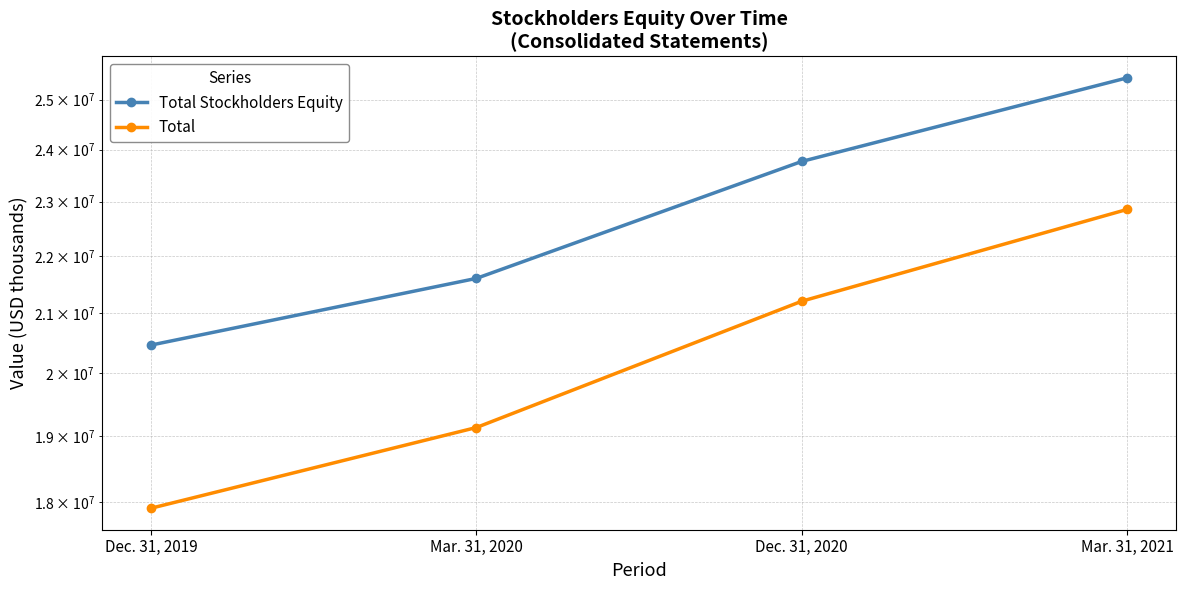

What position from the right is Dec. 31, 2020?

2